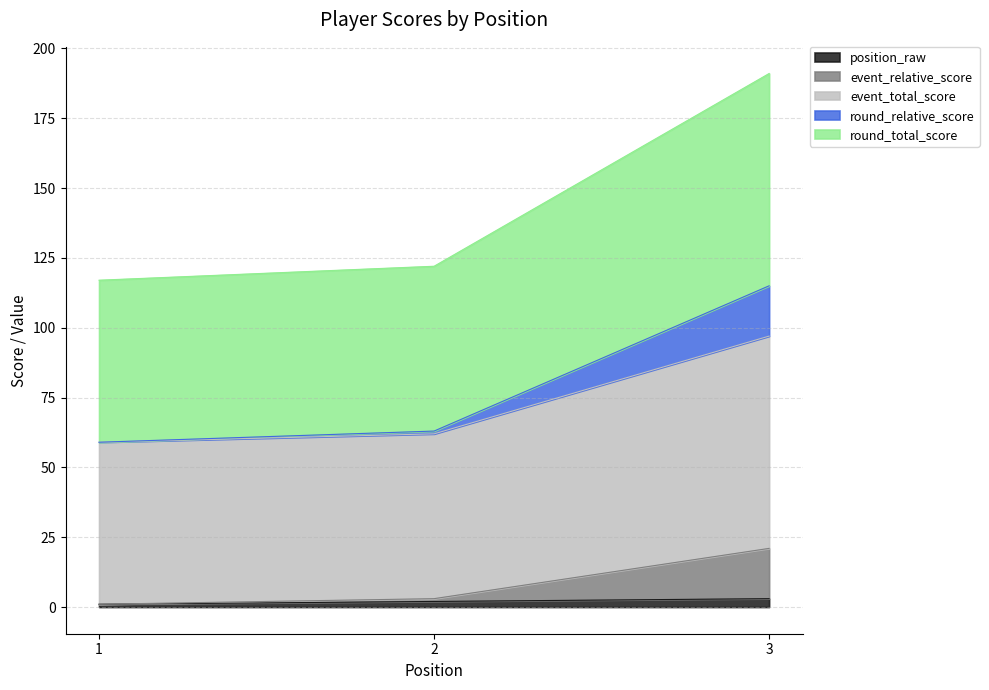

Does the chart display data point markers on the line(s)?

No